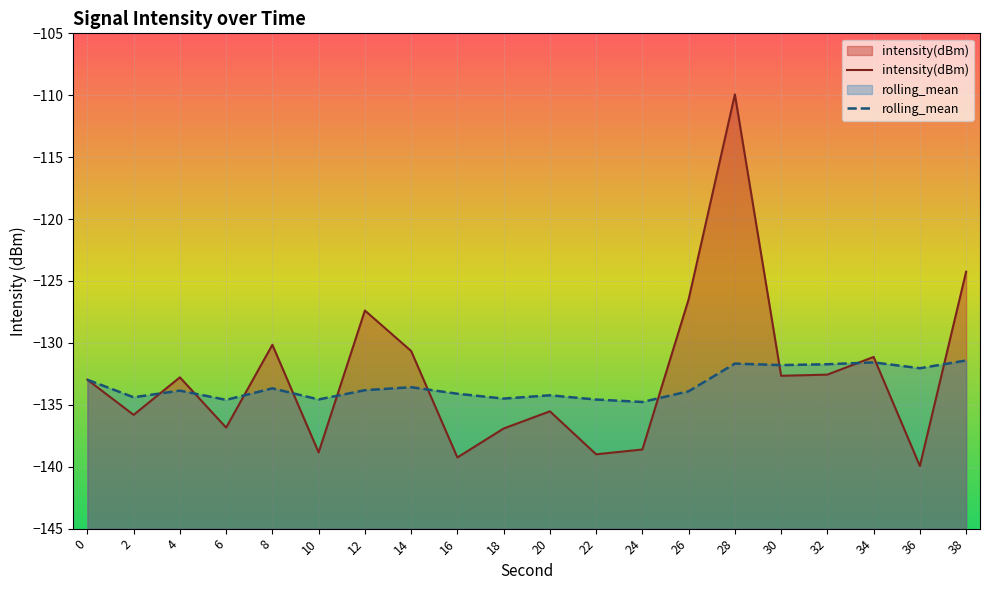

Reading left to right, extract all data points from this chart.

intensity(dBm): 0=-133.0	2=-135.8	4=-132.8	6=-136.8	8=-130.2	10=-138.8	12=-127.4	14=-130.7	16=-139.3	18=-136.9	20=-135.5	22=-139.0	24=-138.6	26=-126.5	28=-109.9	30=-132.7	32=-132.6	34=-131.1	36=-139.9	38=-124.3
rolling_mean: 0=-133.0	2=-134.4	4=-133.9	6=-134.6	8=-133.7	10=-134.6	12=-133.8	14=-133.6	16=-134.1	18=-134.5	20=-134.2	22=-134.6	24=-134.8	26=-133.9	28=-131.7	30=-131.8	32=-131.7	34=-131.6	36=-132.0	38=-131.4